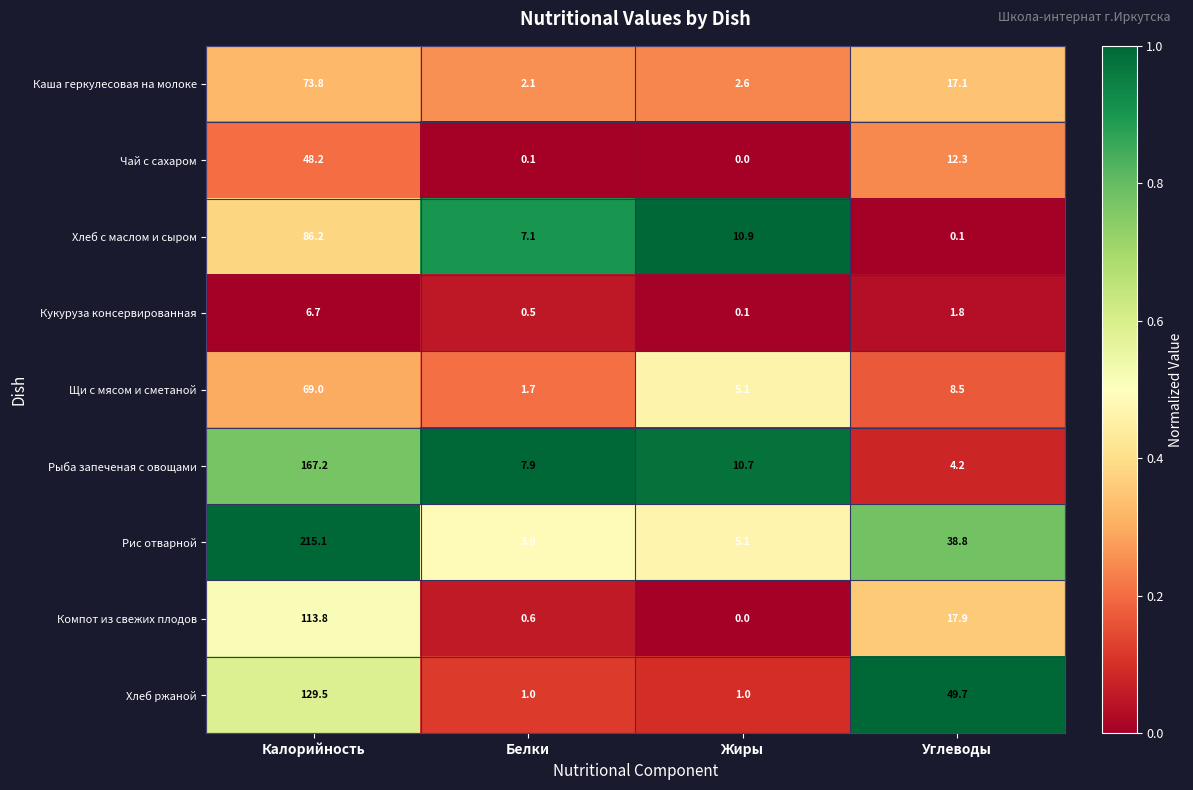

Is it true that Компот из свежих плодов equals 31.8 at Углеводы?

False